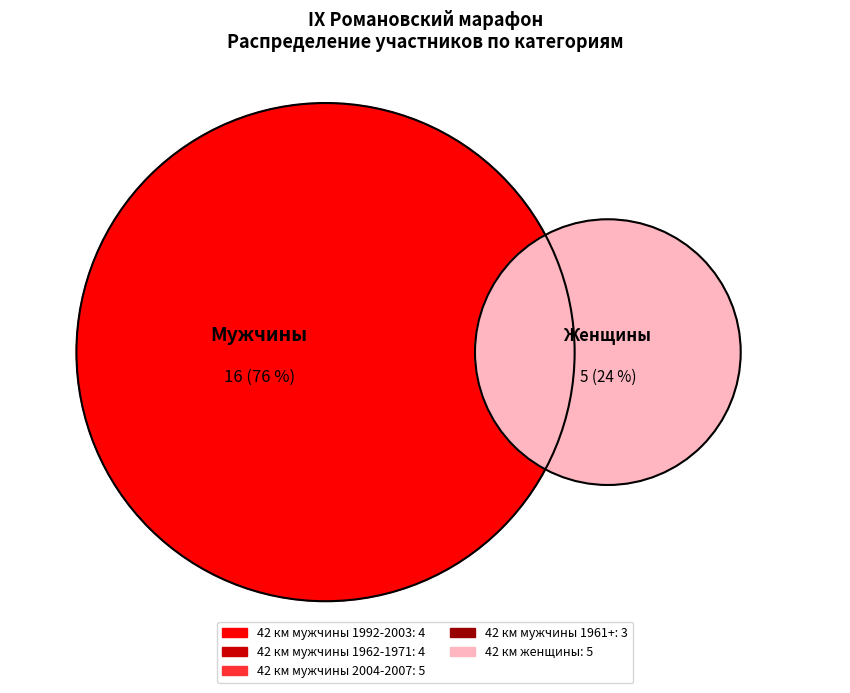

True or false: 42 км мужчины 1962-1971 г.р. accounts for 9% of the total.

False